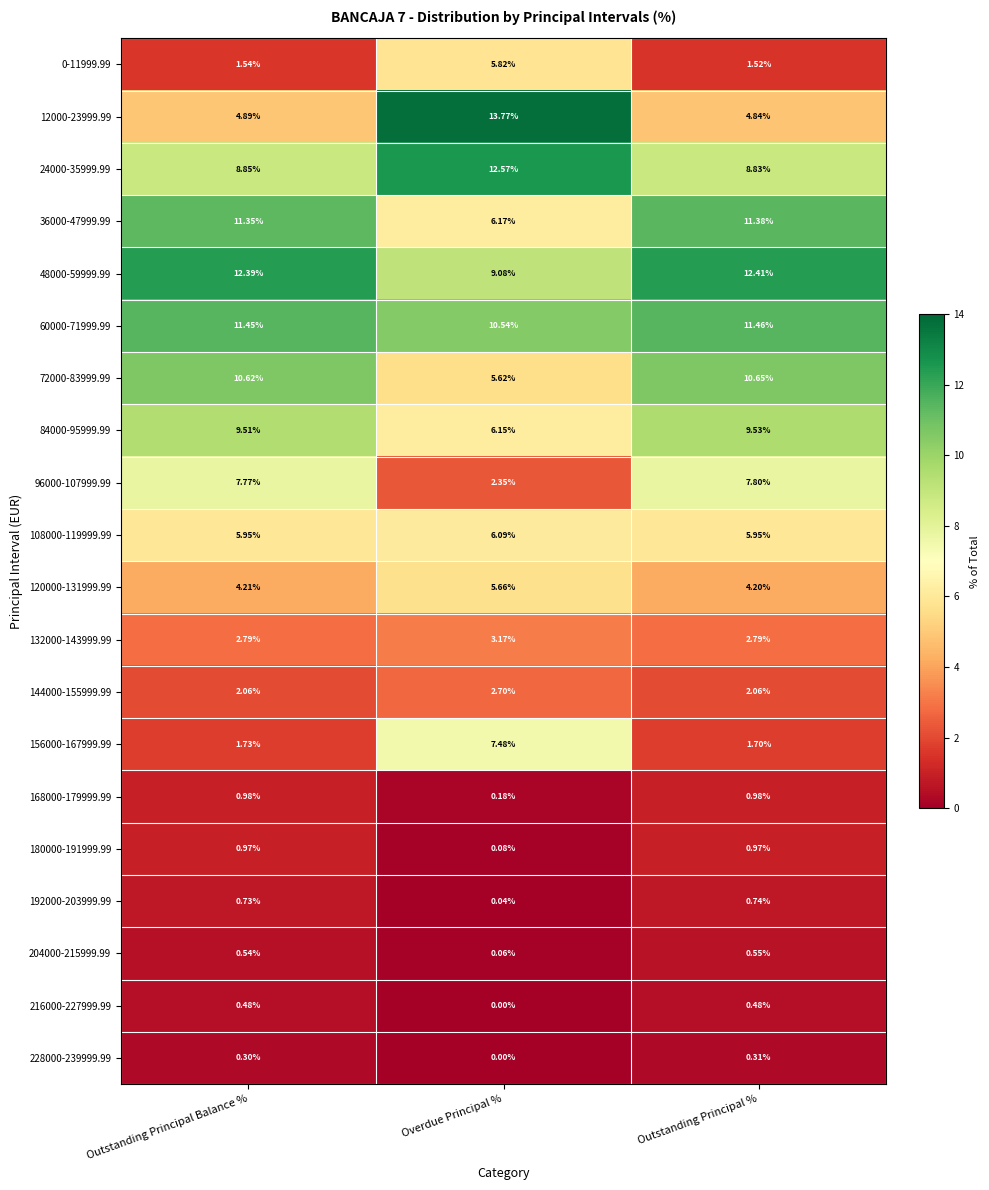

At which category is the sum across all series the highest?

Outstanding Principal %